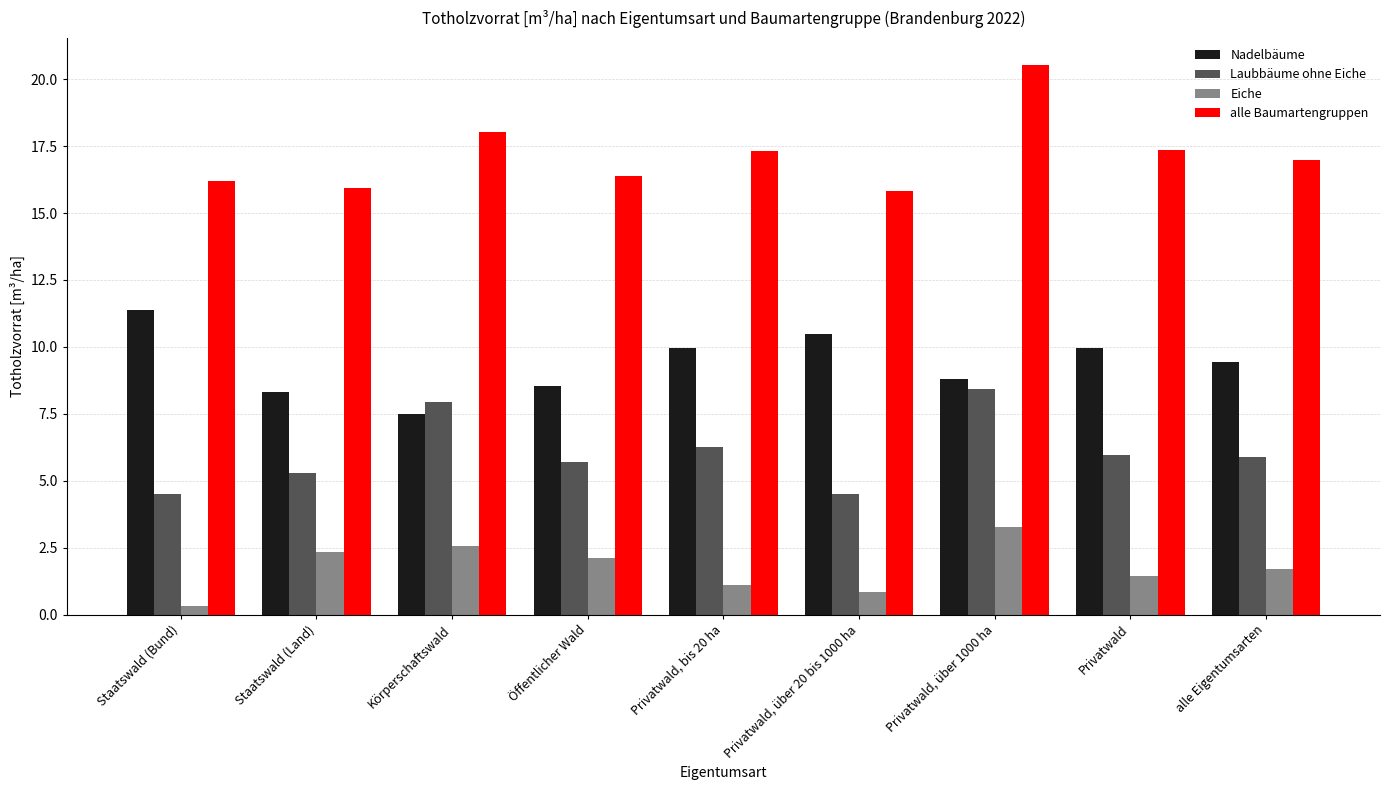

What is the sum of all alle Baumartengruppen values?

154.6